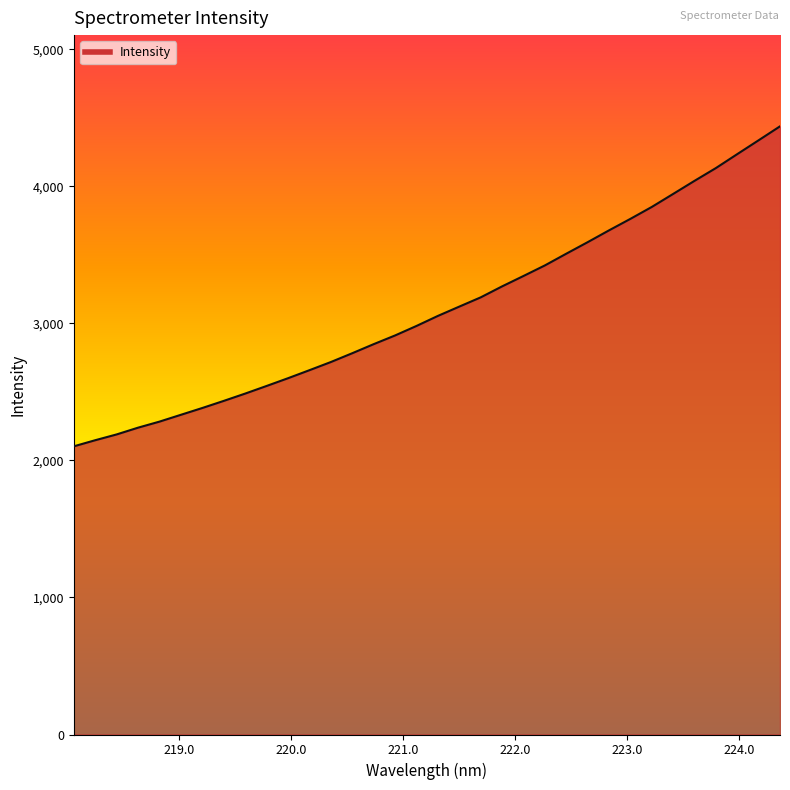

True or false: there are more than 1 points higher than both neighbors.

False